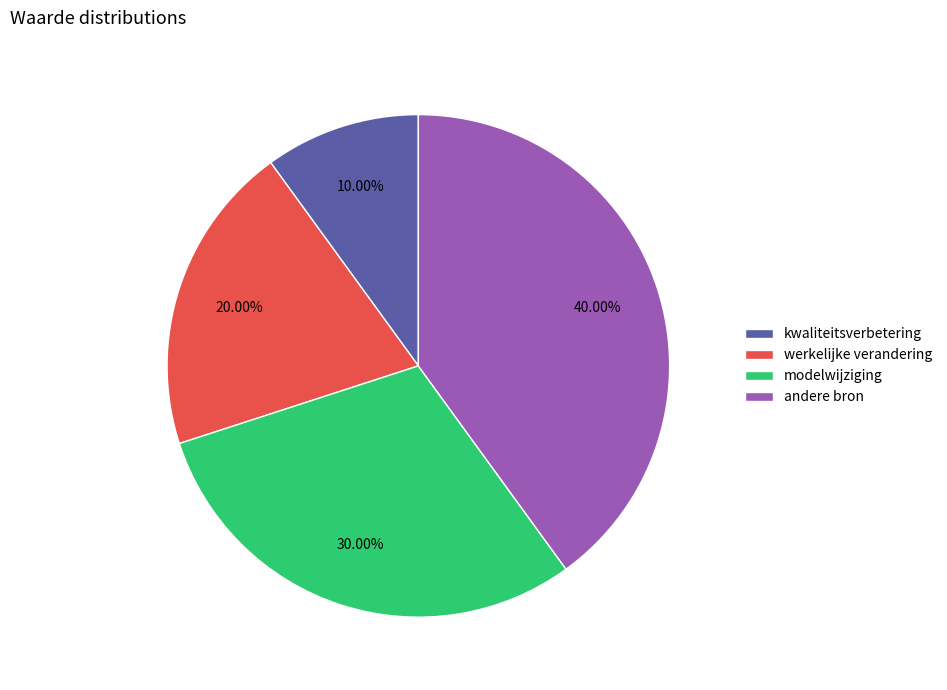

To the nearest percent, what is the average slice percentage?

25%